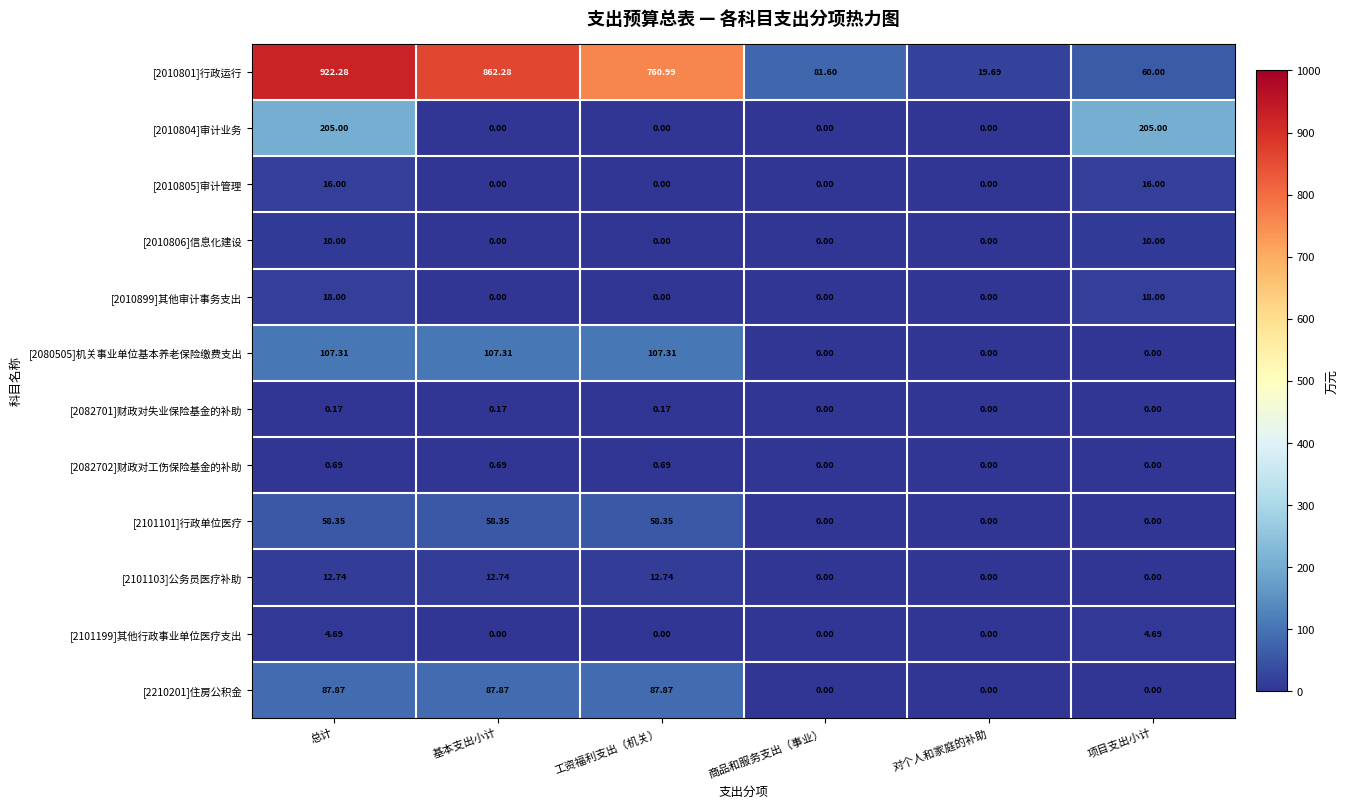

At which category is the sum across all series the highest?

总计